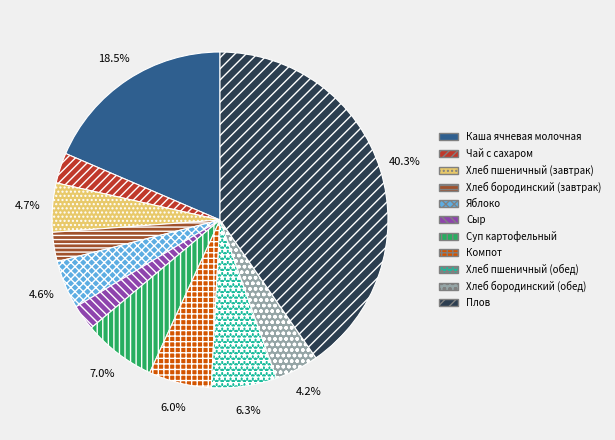

Is Чай с сахаром the majority of the pie?

No